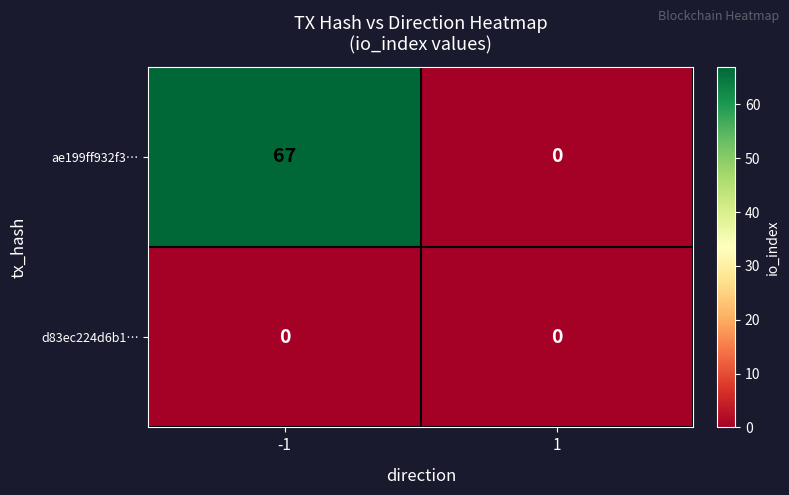

What is the difference between the ae199ff932f3… values at -1 and 1?

67